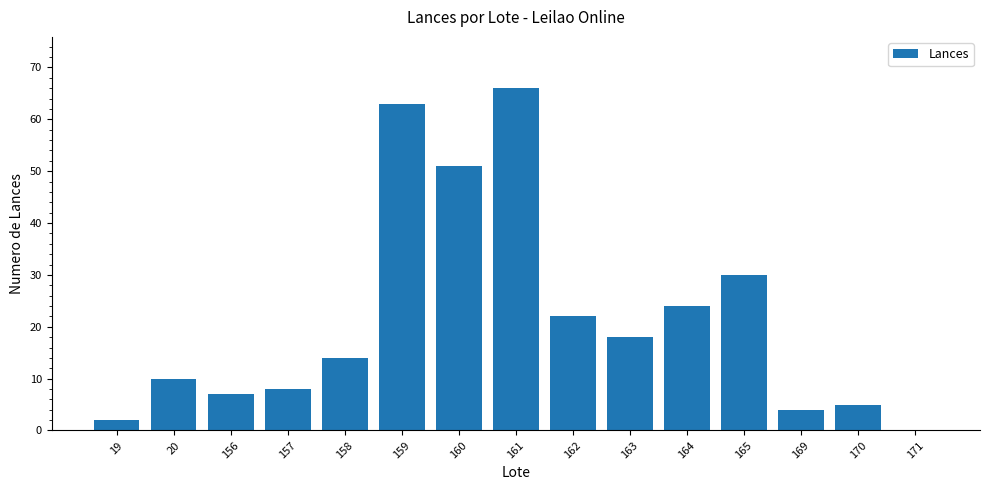

Reading left to right, what are all the values shown in this chart?

19=2	20=10	156=7	157=8	158=14	159=63	160=51	161=66	162=22	163=18	164=24	165=30	169=4	170=5	171=0